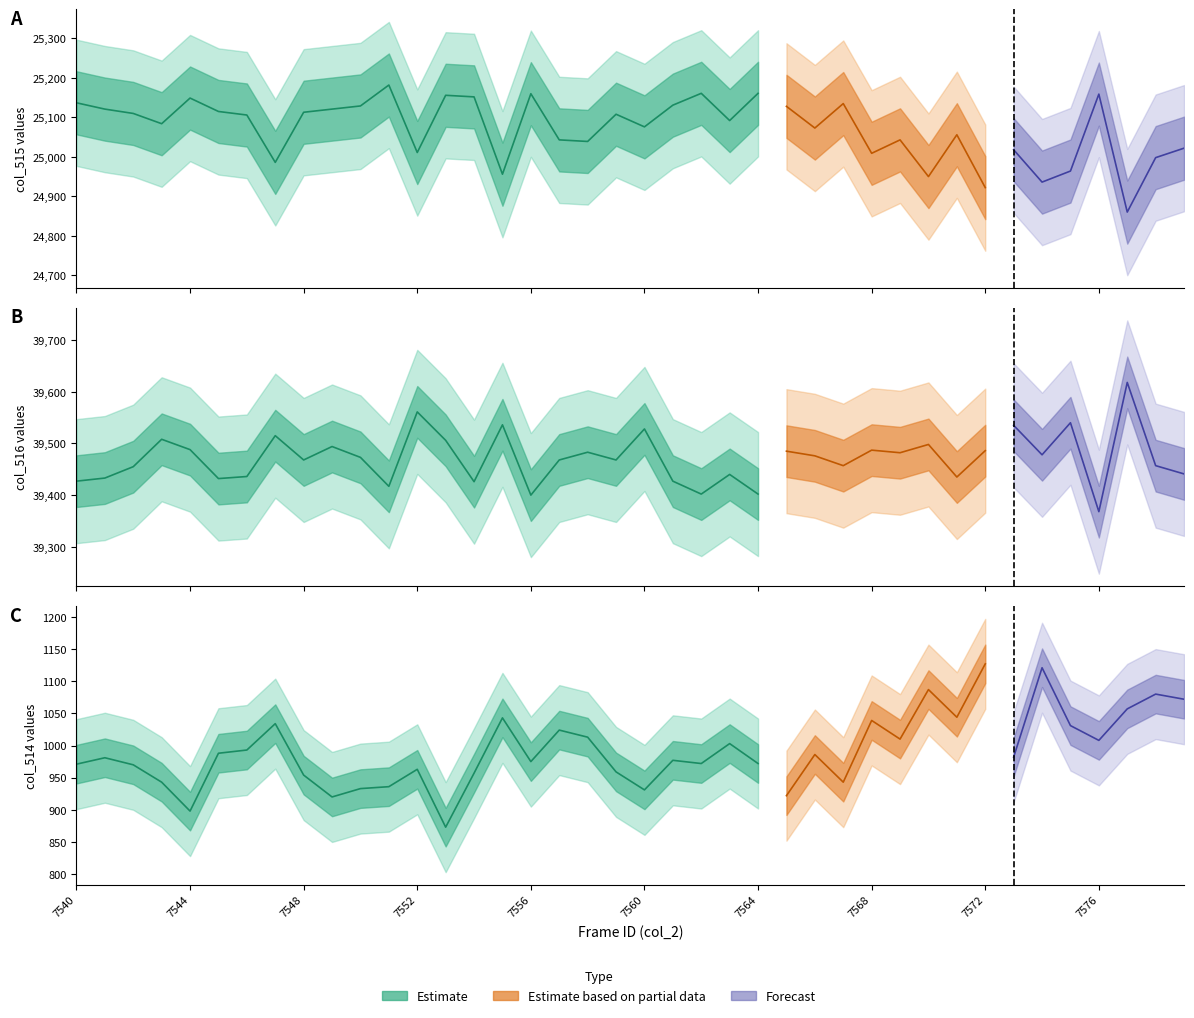

What is the sum of the col_516 values at 24 and 13?

78908